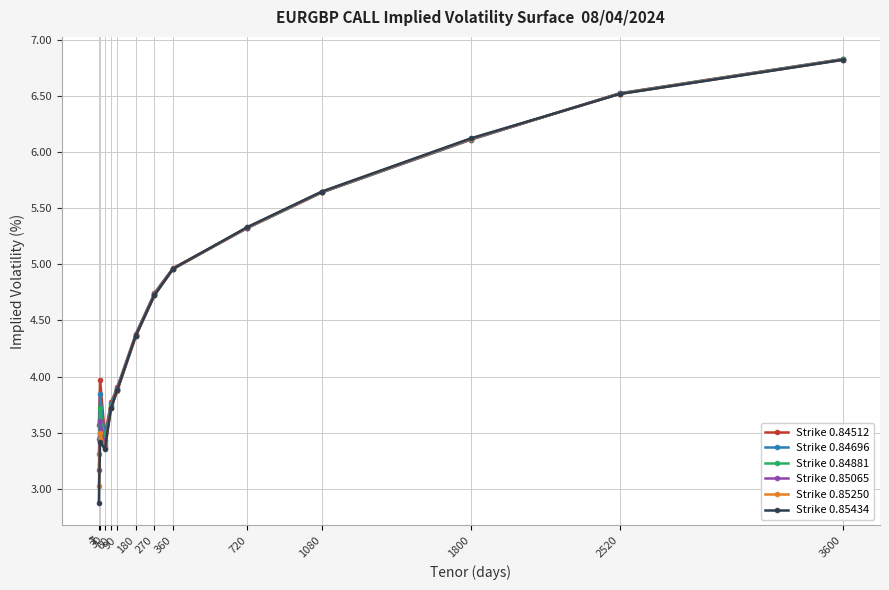

Is the value of Strike 0.85250 at 7 greater than the value of Strike 0.85065 at 720?

No